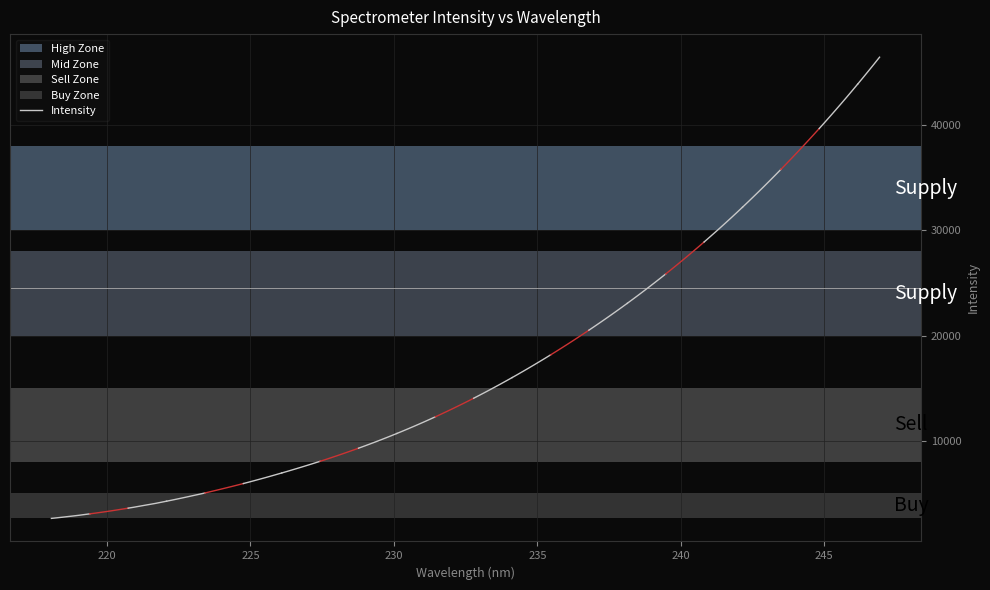

What is the difference between the second highest and second lowest values?

309.4